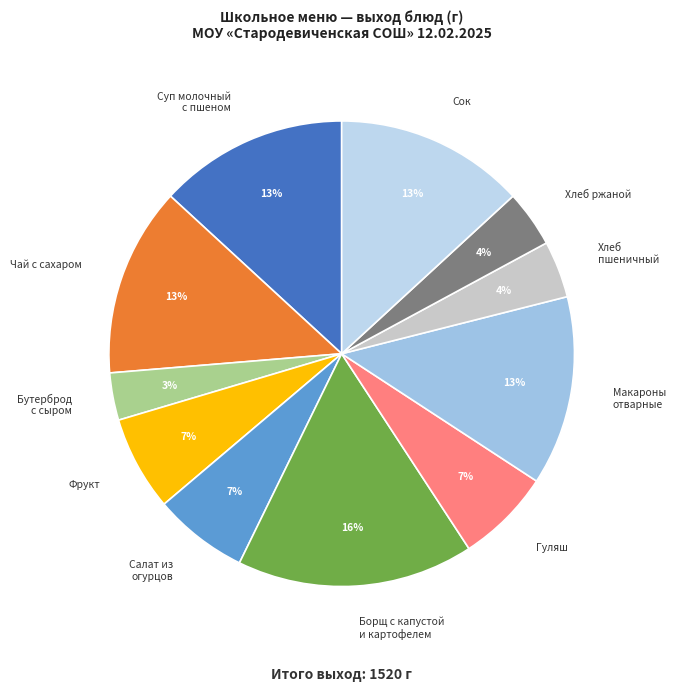

To the nearest percent, what percentage of the pie is Гуляш?

7%